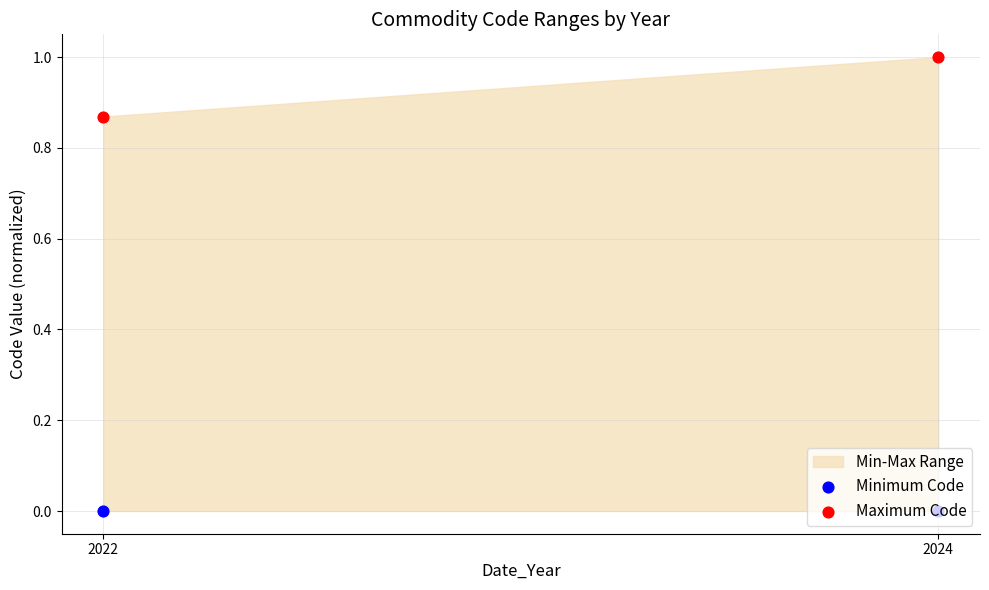

At which category is the sum across all series the highest?

2024